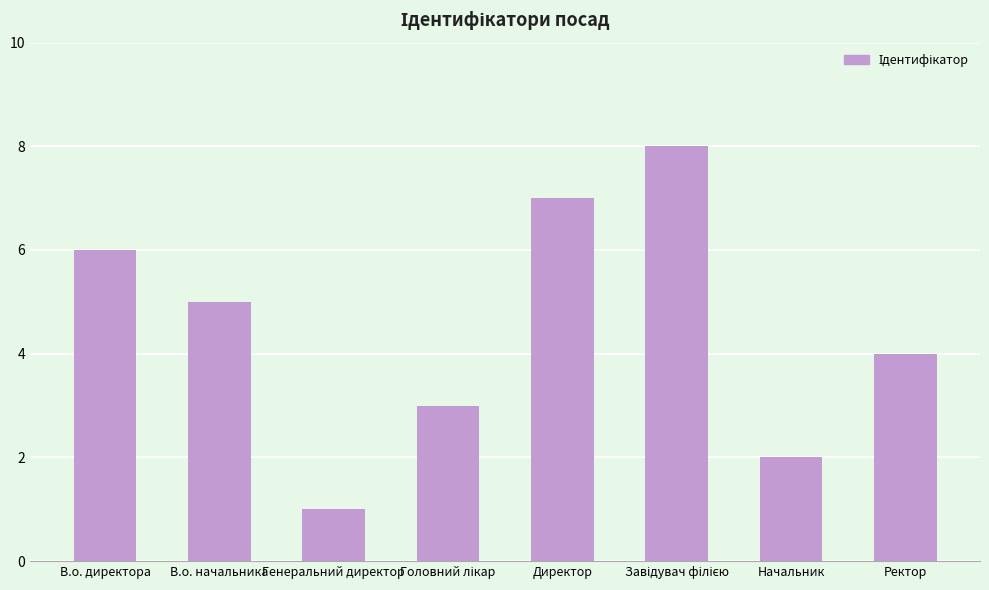

What position from the left is Начальник?

7